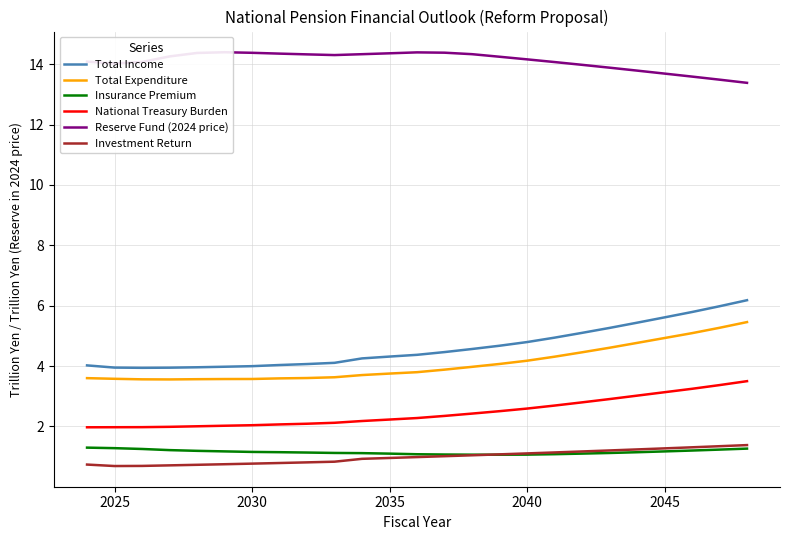

The Insurance Premium series shows 1.6 at 2040. True or false?

False